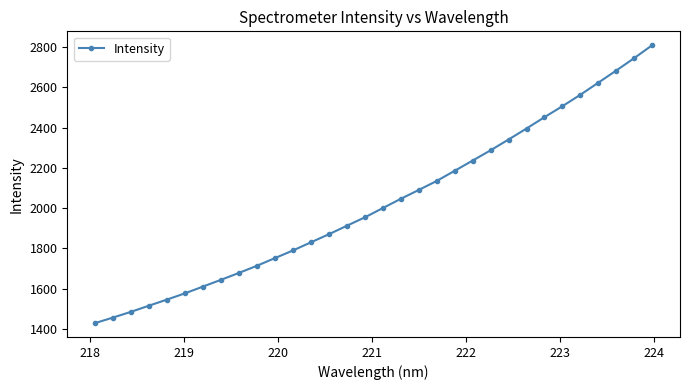

True or false: there are more than 2 points higher than both neighbors.

False